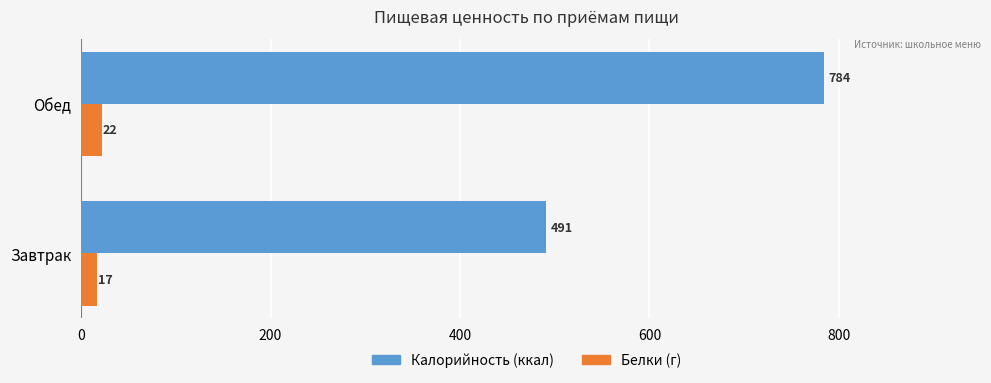

What is the total value across all series at Обед?

806